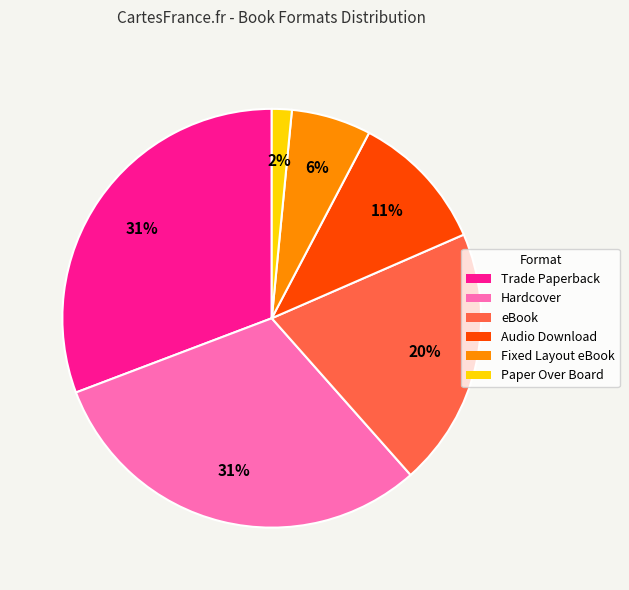

What is the smallest slice in the pie chart?

Paper Over Board